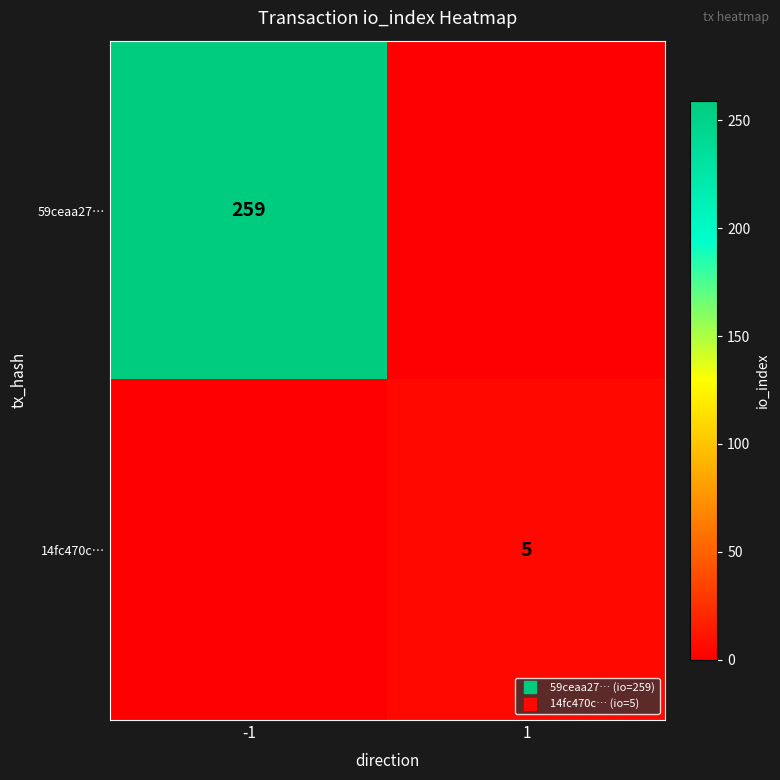

At how many categories does at least one series exceed 231?

1